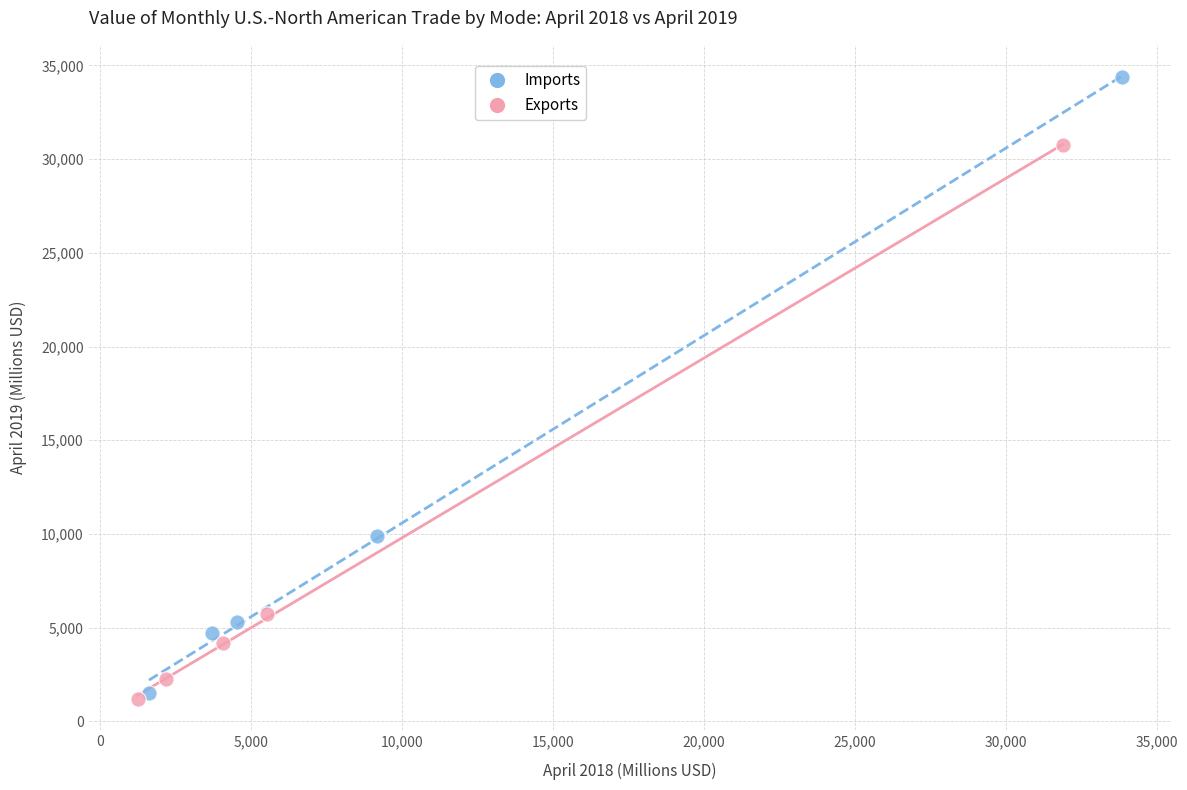

Which series contains the highest Y value?

Imports